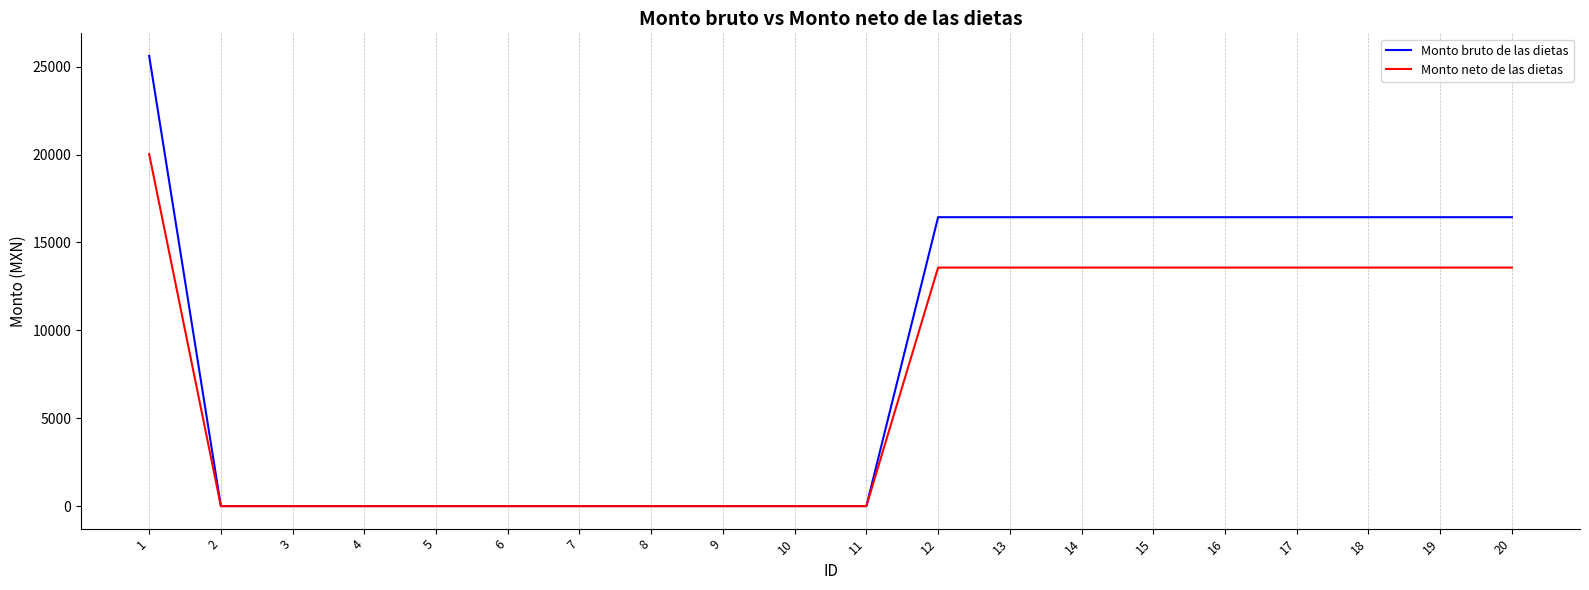

Which series has the largest range (max minus min)?

Monto bruto de las dietas